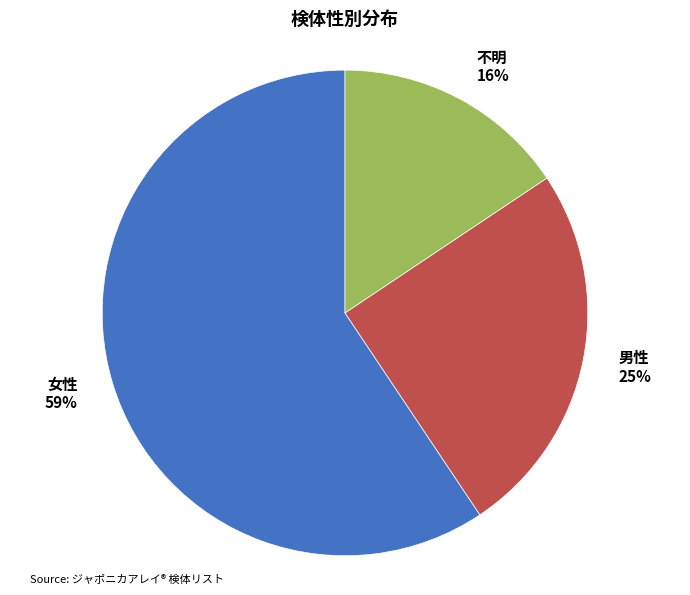

To the nearest percent, what is the average slice percentage?

33%